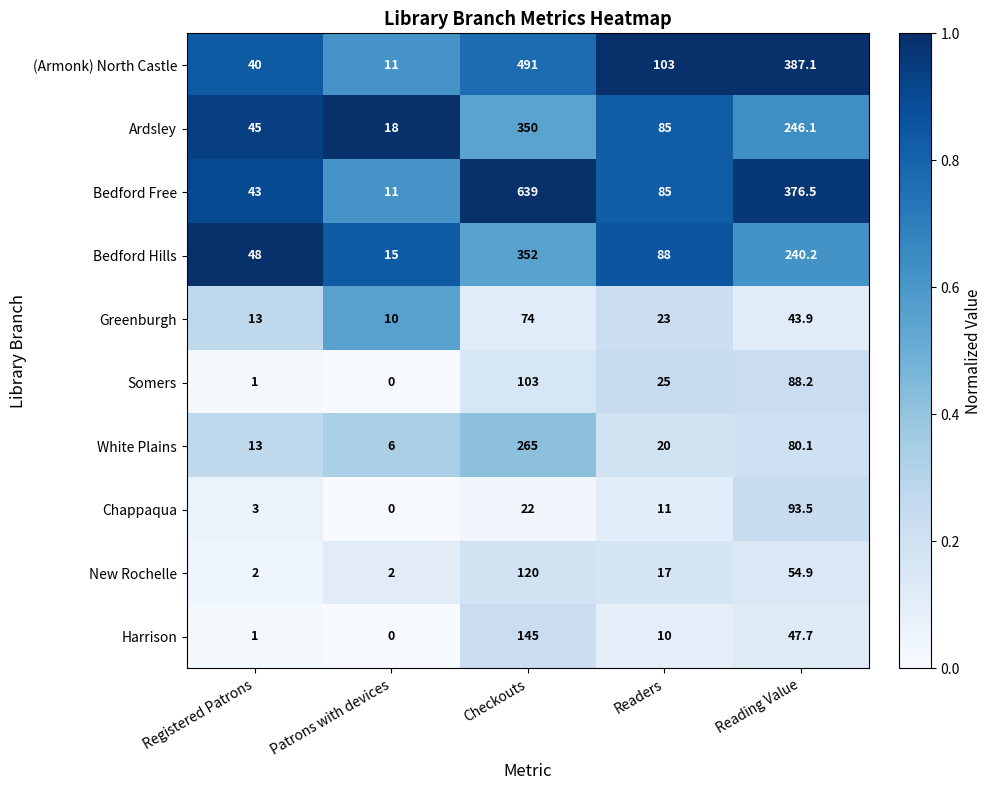

List the series in order of their peak value, highest first.

Bedford Free, (Armonk) North Castle, Bedford Hills, Ardsley, White Plains, Harrison, New Rochelle, Somers, Chappaqua, Greenburgh